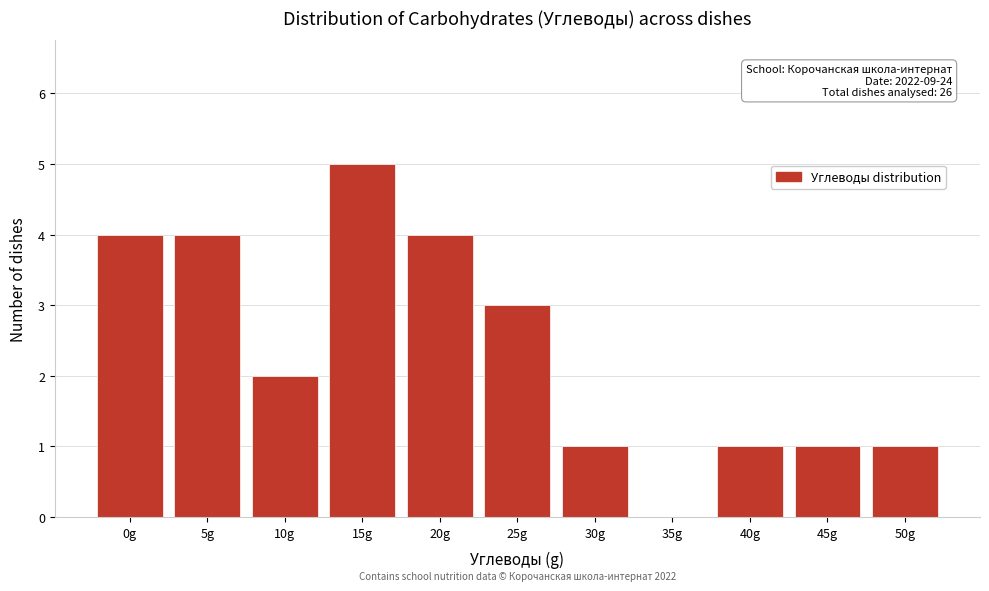

Reading left to right, list all the values displayed in this chart.

0g=4	5g=4	10g=2	15g=5	20g=4	25g=3	30g=1	35g=0	40g=1	45g=1	50g=1